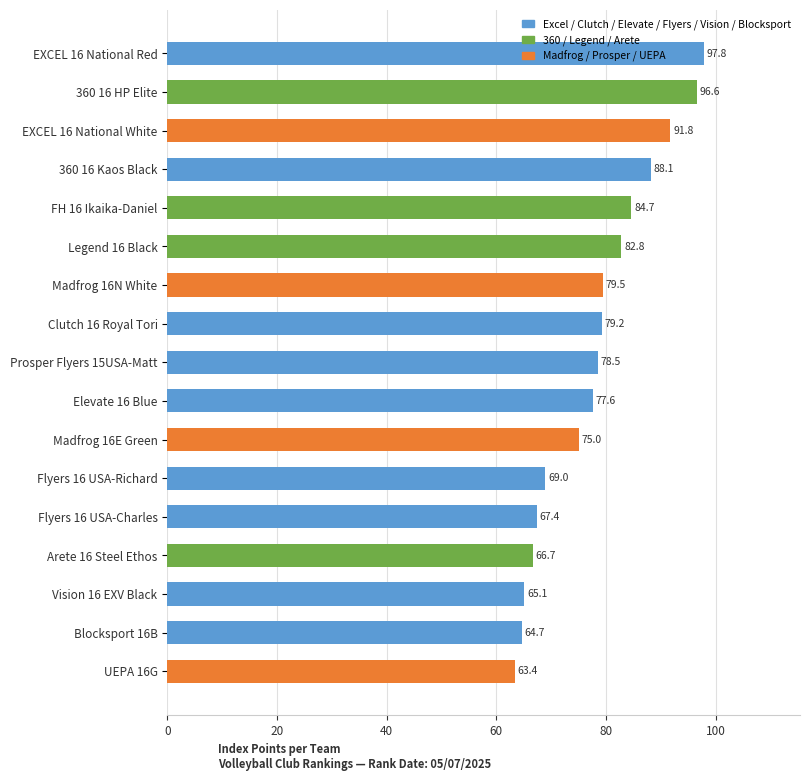

What is the difference between the maximum and minimum values?

34.5